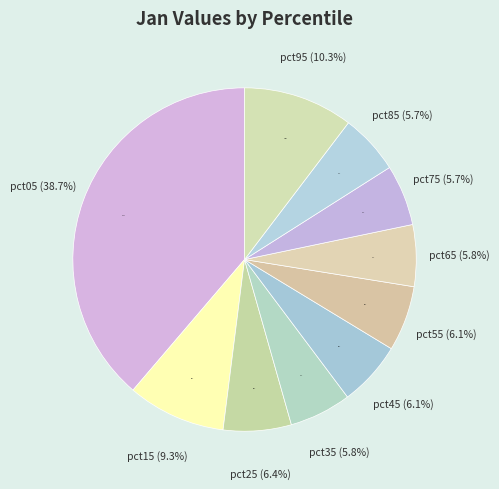

To the nearest percent, what percentage of the pie is pct05?

39%